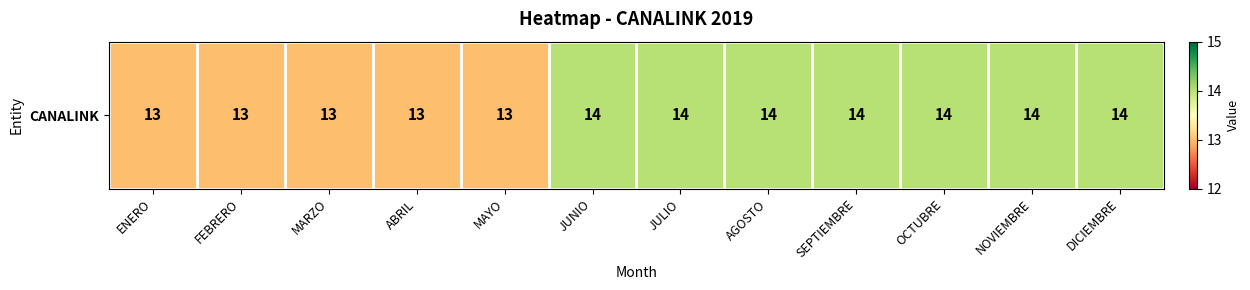

Rank the categories by value from highest to lowest.

JUNIO, JULIO, AGOSTO, SEPTIEMBRE, OCTUBRE, NOVIEMBRE, DICIEMBRE, ENERO, FEBRERO, MARZO, ABRIL, MAYO